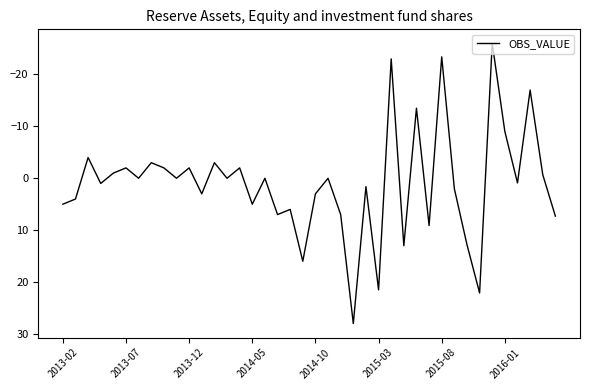

What is the difference between the maximum and minimum values?

54.0